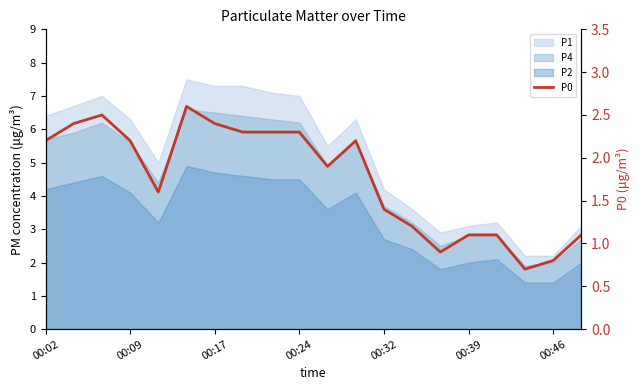

Reading left to right, list all the values displayed in this chart.

2.2	2.4	2.5	2.2	1.6	2.6	2.4	2.3	2.3	2.3	1.9	2.2	1.4	1.2	0.9	1.1	1.1	0.7	0.8	1.1